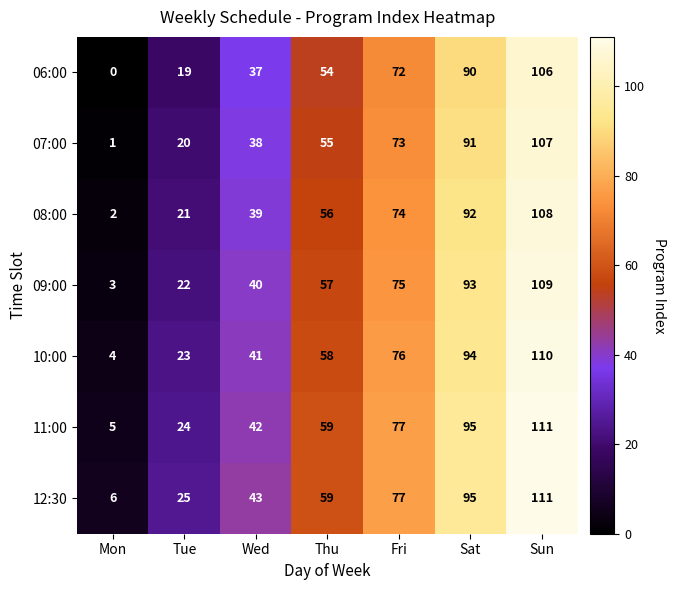

Rank the categories by 10:00 value from highest to lowest.

Sun, Sat, Fri, Thu, Wed, Tue, Mon